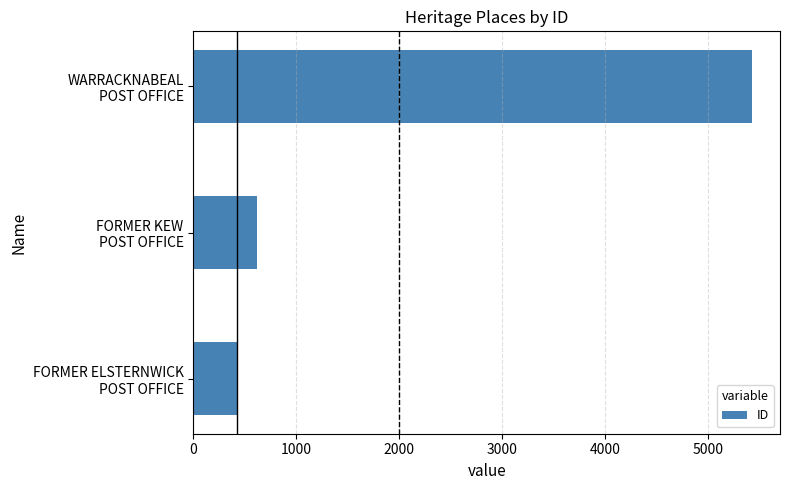

Are the bars horizontal?

Yes